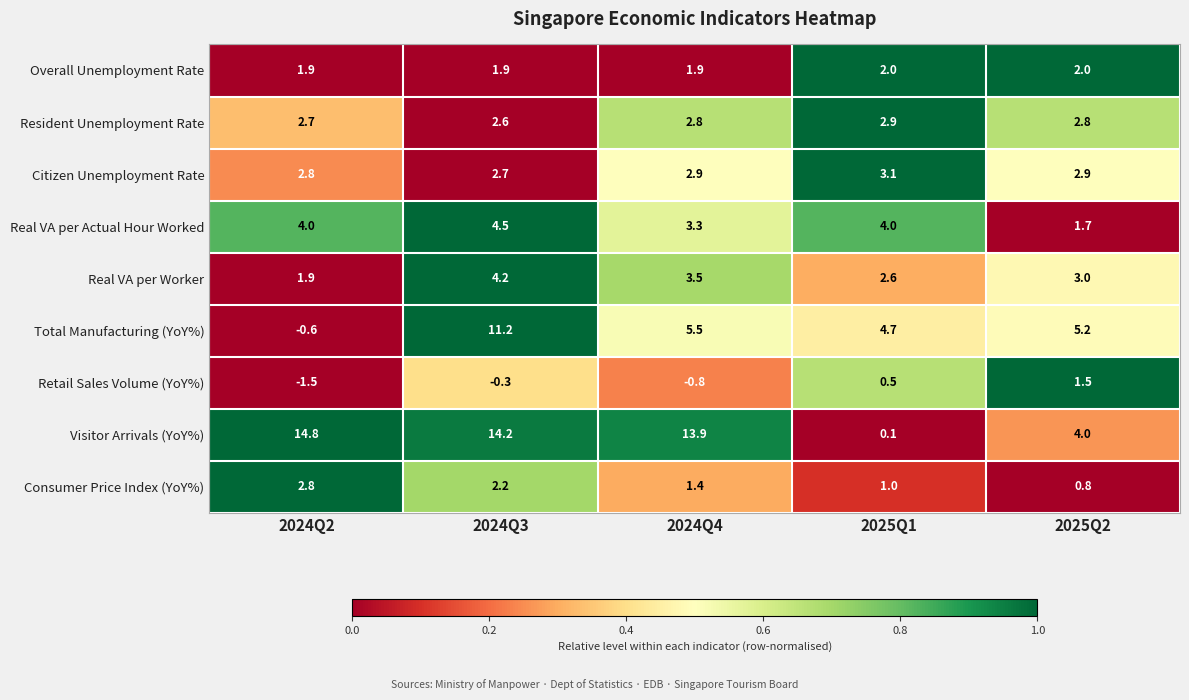

What is the sum of the Real VA per Worker values at 2024Q4 and 2024Q2?

5.4